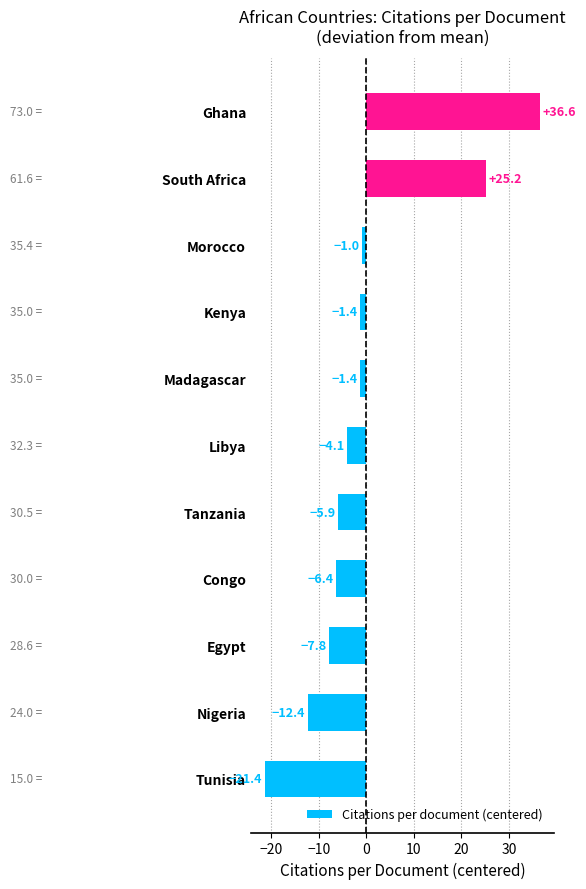

Which label corresponds to the smallest value in the chart?

Tunisia